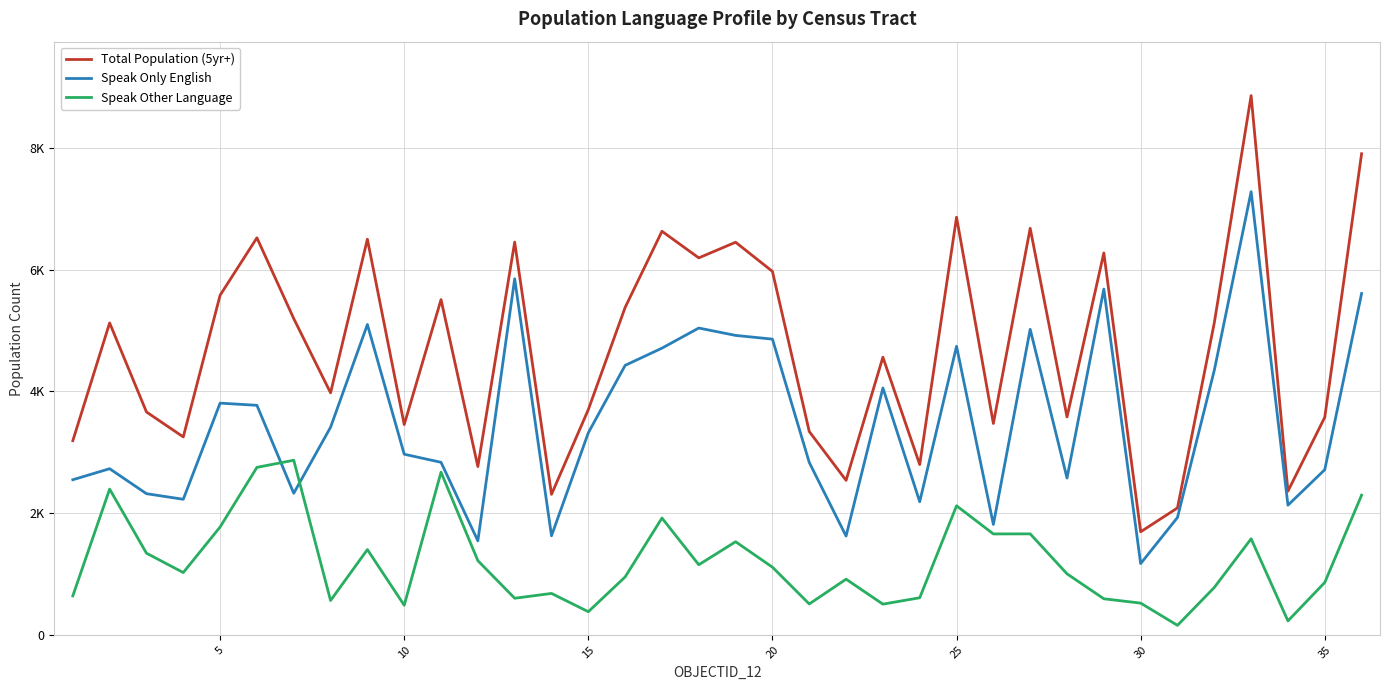

True or false: Speak Only English and Speak Other Language intersect in this chart.

True